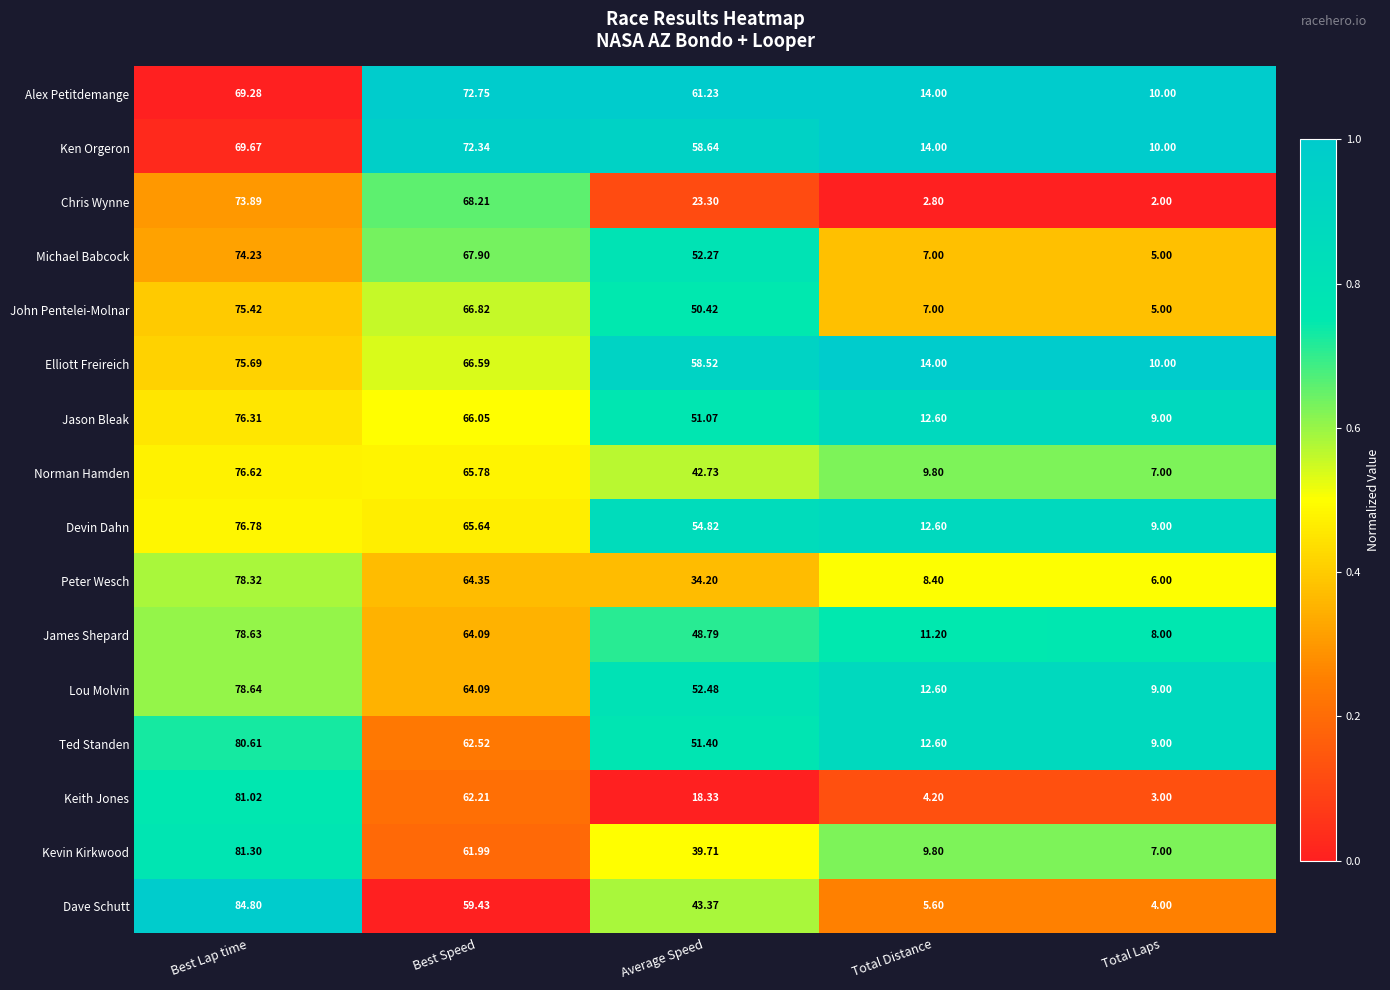

Where does the Dave Schutt series first go above 43?

Best Lap time